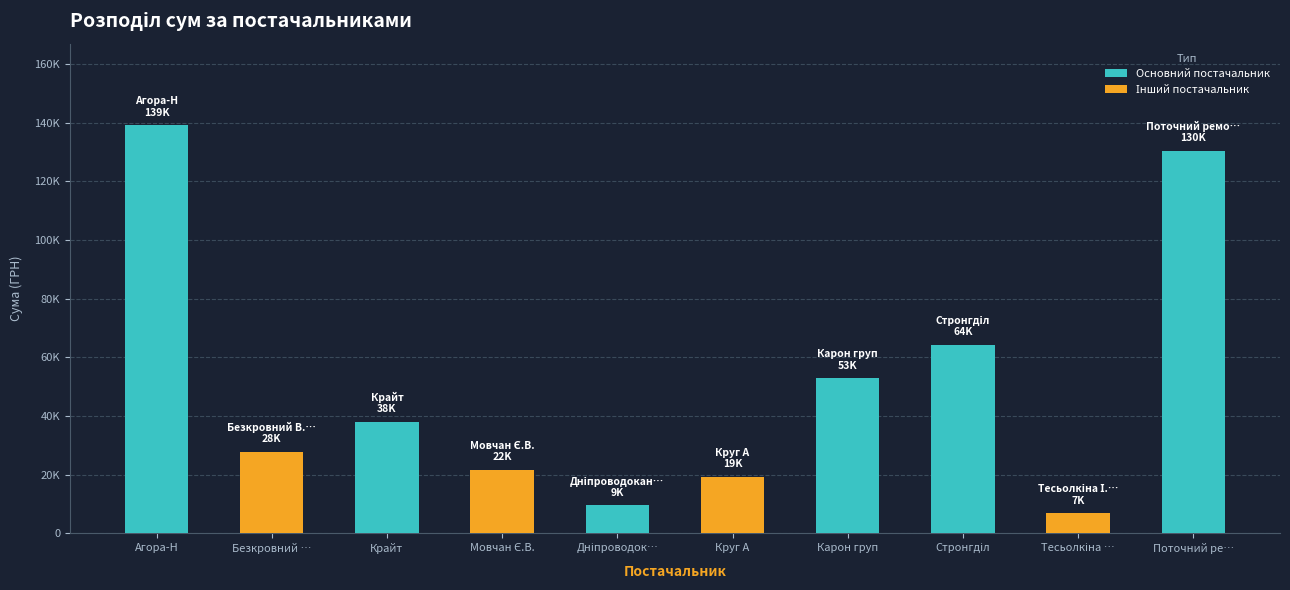

Reading left to right, list all the values displayed in this chart.

139069	27849	38024	21708	9460	19271	52937	64293	6774	130380